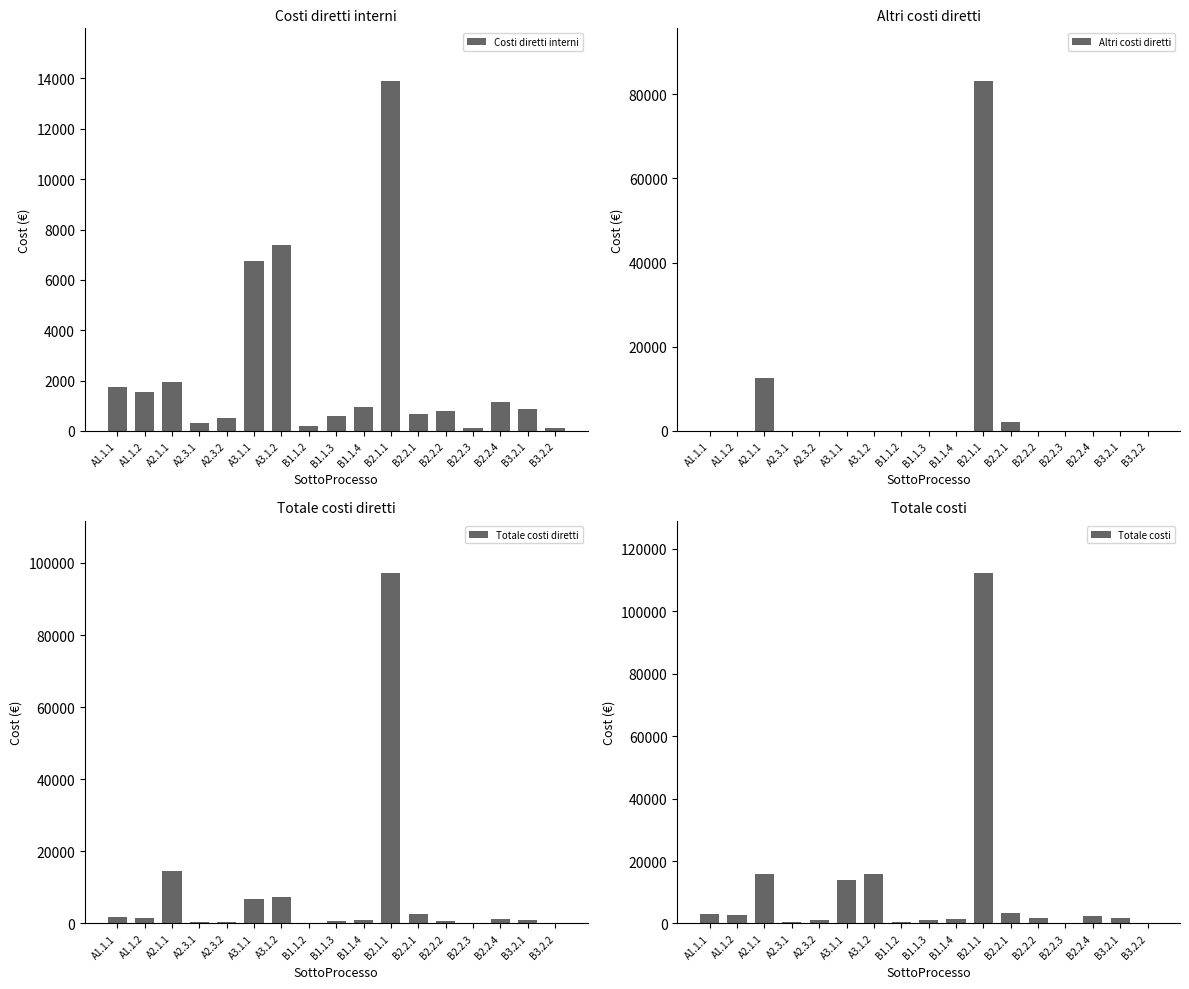

How many bars are there in total?

68